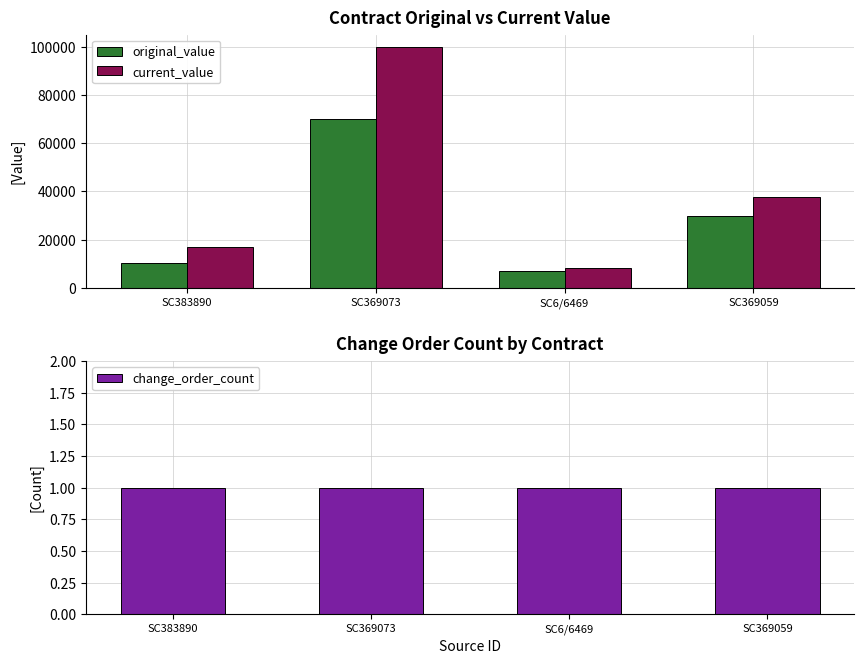

What is the highest value of the original_value series?

70000